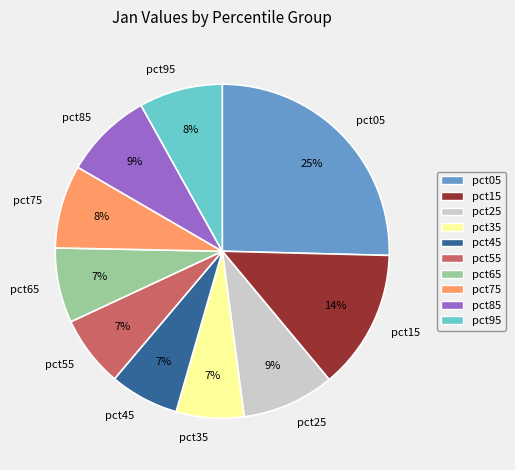

Between pct15 and pct25, which is larger?

pct15